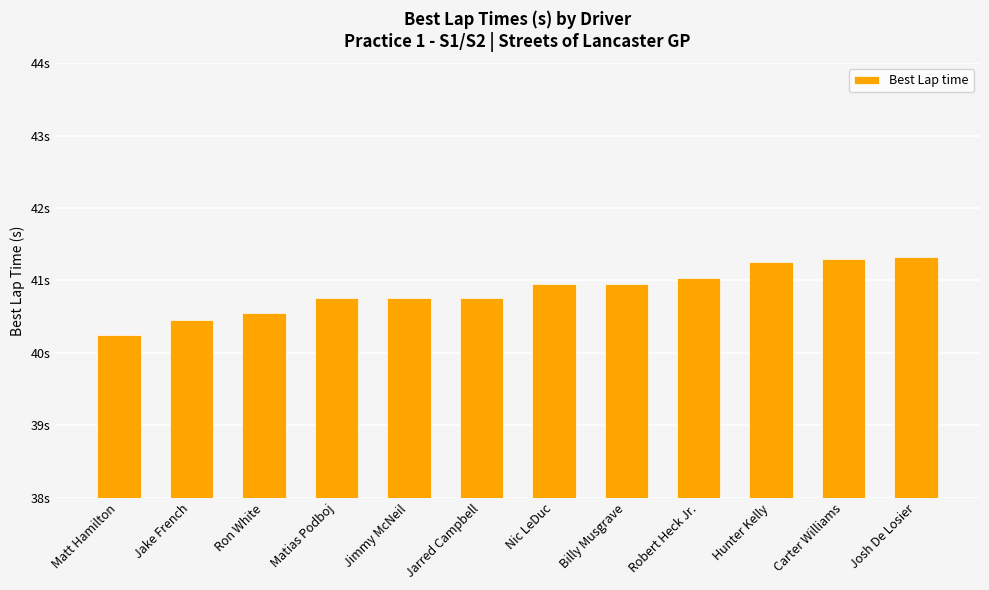

Reading left to right, what are all the values shown in this chart?

Matt Hamilton=40.2	Jake French=40.5	Ron White=40.5	Matias Podboj=40.8	Jimmy McNeil=40.8	Jarred Campbell=40.8	Nic LeDuc=40.9	Billy Musgrave=40.9	Robert Heck Jr.=41.0	Hunter Kelly=41.2	Carter Williams=41.3	Josh De Losier=41.3